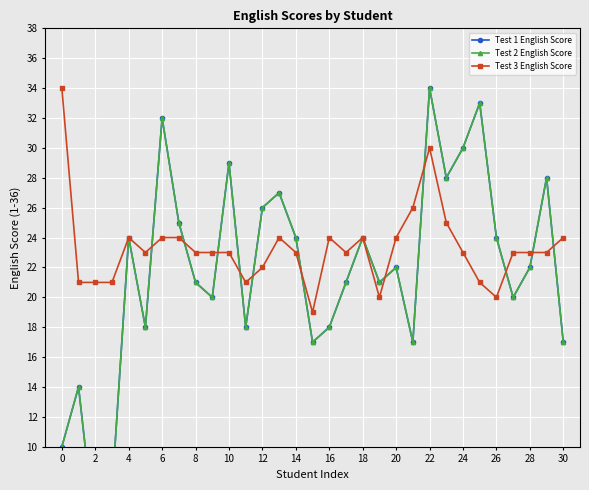

Is it true that Test 3 English Score equals 14 at 2?

False